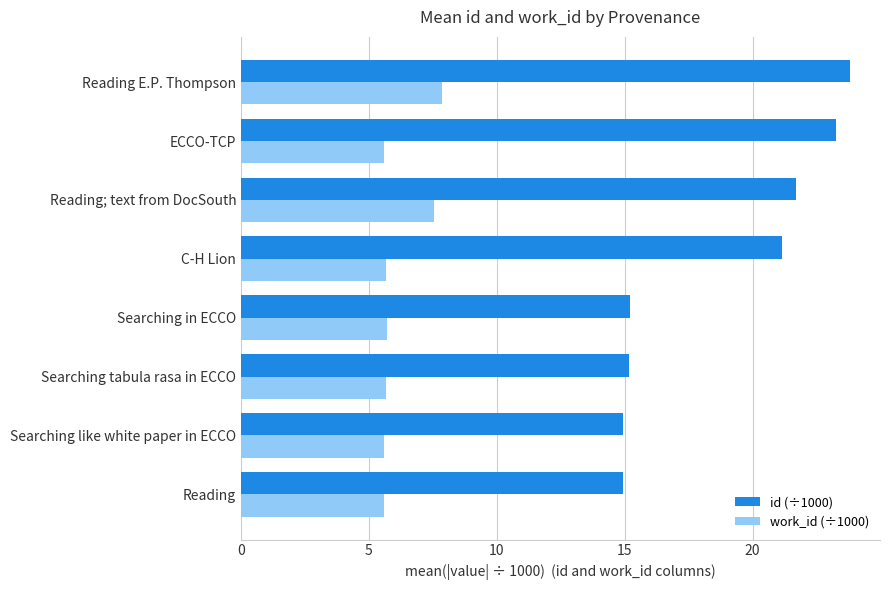

What is the highest value of the id (÷1000) series?

23.8